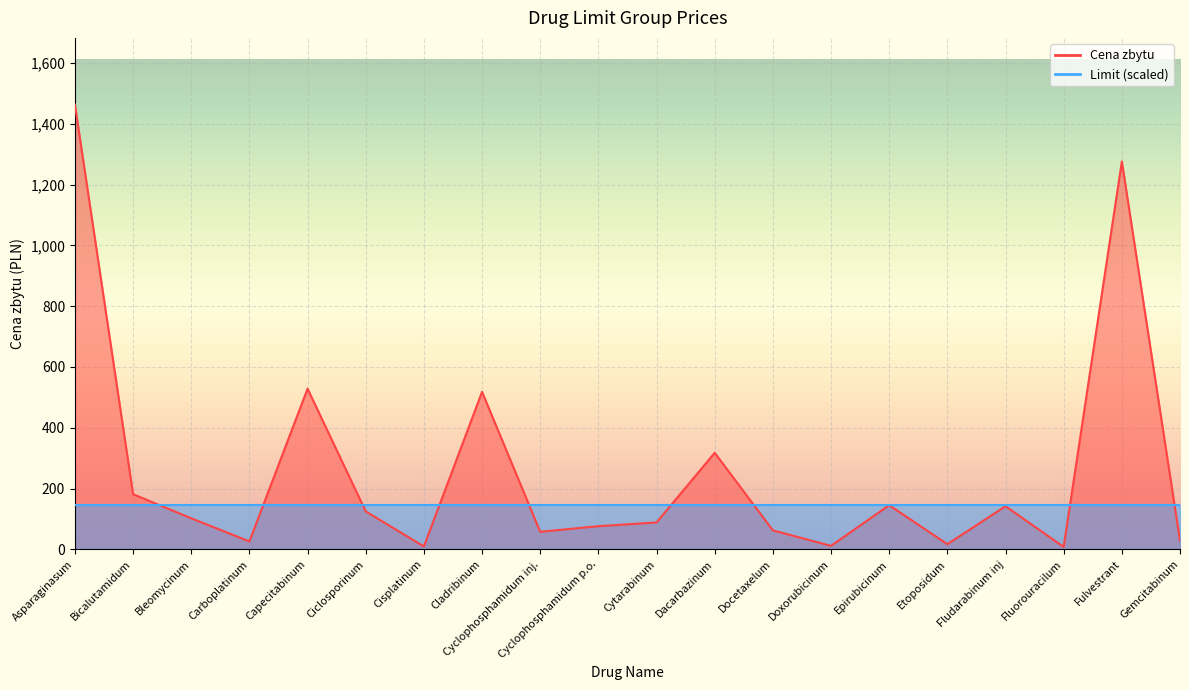

List the labels in order of value, smallest first.

Fluorouracilum, Cisplatinum, Doxorubicinum, Etoposidum, Carboplatinum, Gemcitabinum, Cyclophosphamidum inj., Docetaxelum, Cyclophosphamidum p.o., Cytarabinum, Bleomycinum, Ciclosporinum, Fludarabinum inj, Epirubicinum, Bicalutamidum, Dacarbazinum, Cladribinum, Capecitabinum, Fulvestrant, Asparaginasum